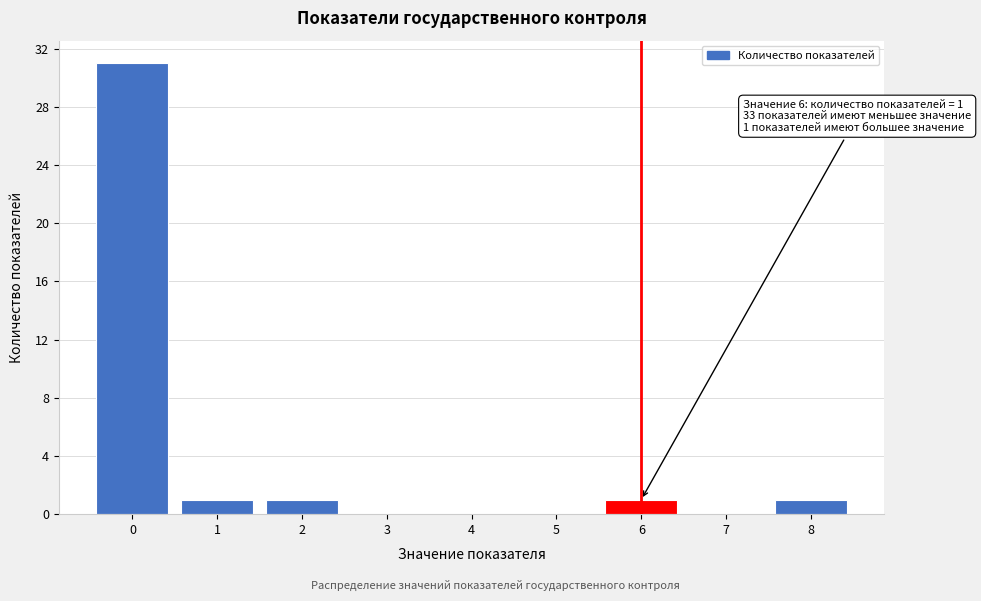

Reading left to right, extract all data points from this chart.

0=31	1=1	2=1	3=0	4=0	5=0	6=1	7=0	8=1